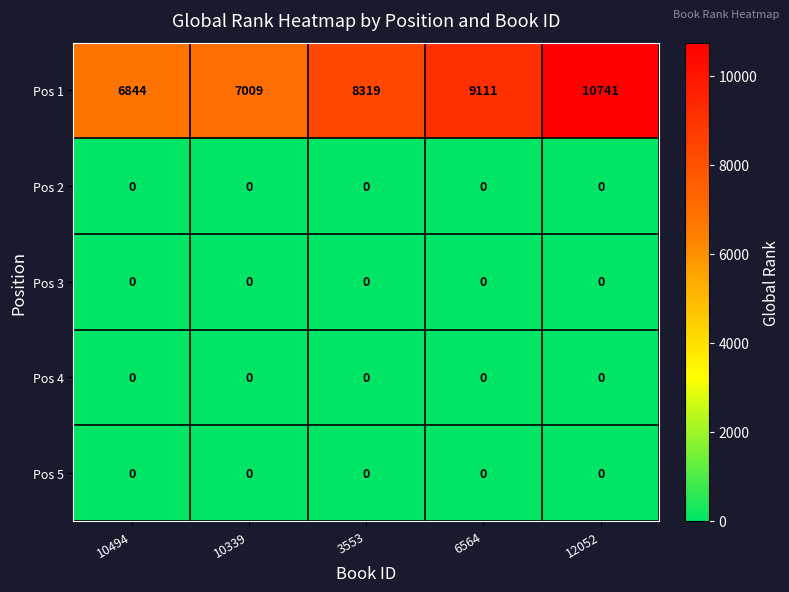

At which category is the sum across all series the highest?

12052